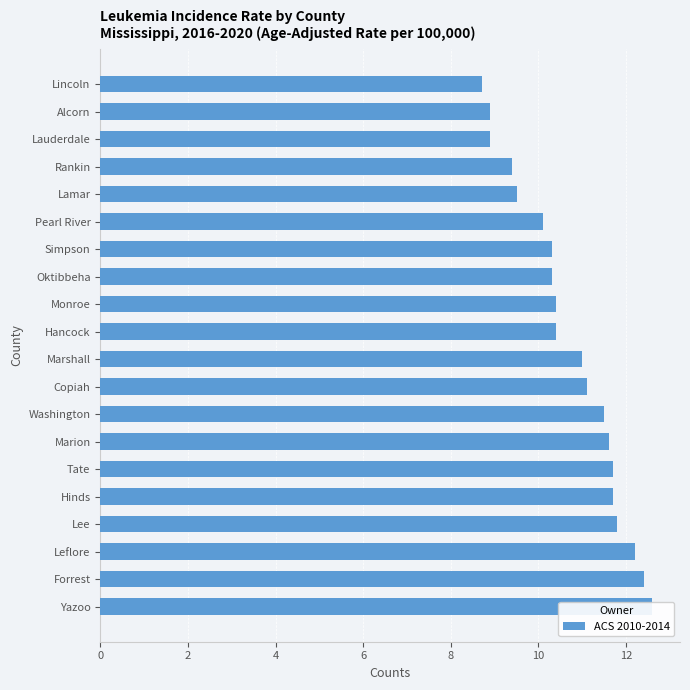

What is the value of the 20th bar from the left?

12.6